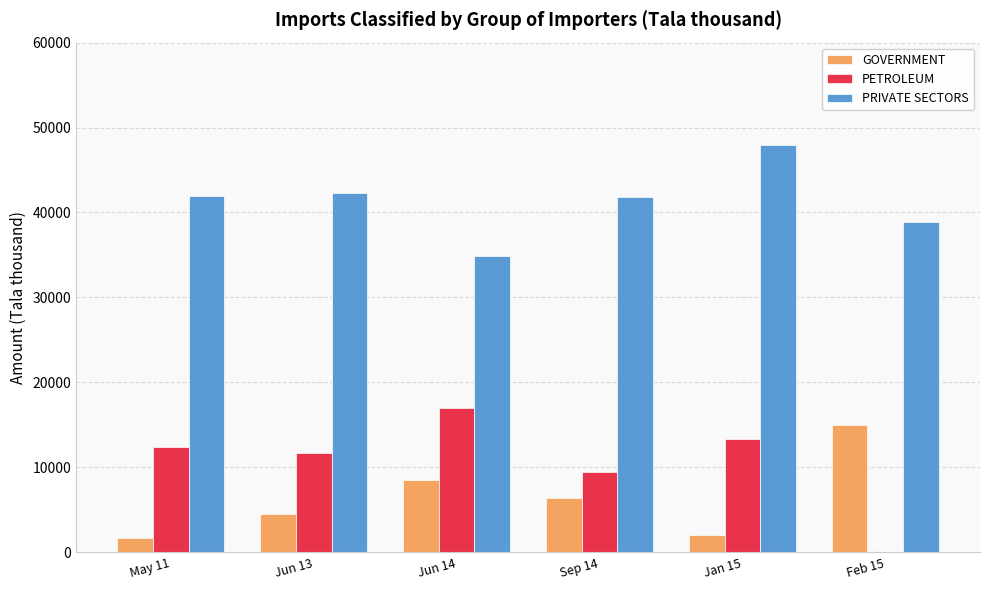

What is the sum of all PRIVATE SECTORS values?

247667.4